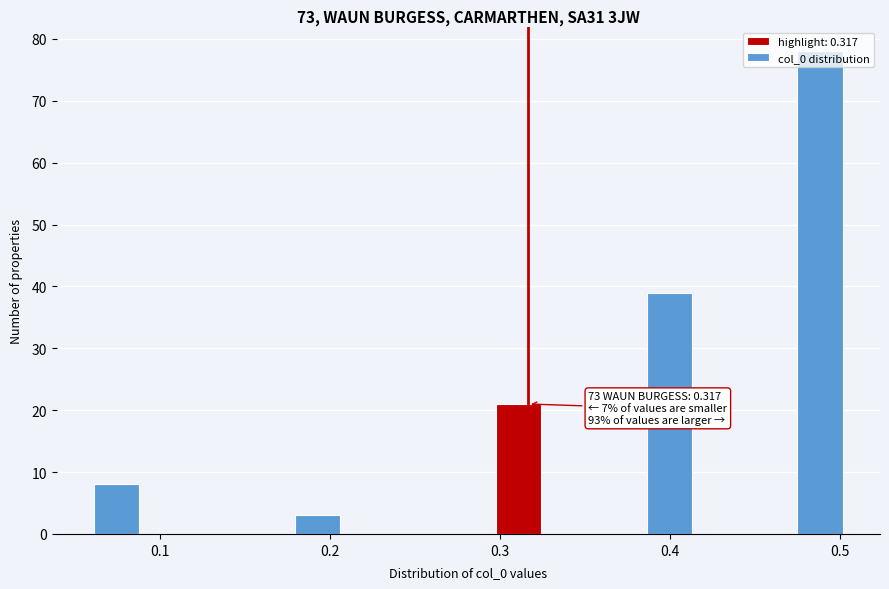

Read against the x-axis, roughly where is the centre of the tallest bar?

0.49